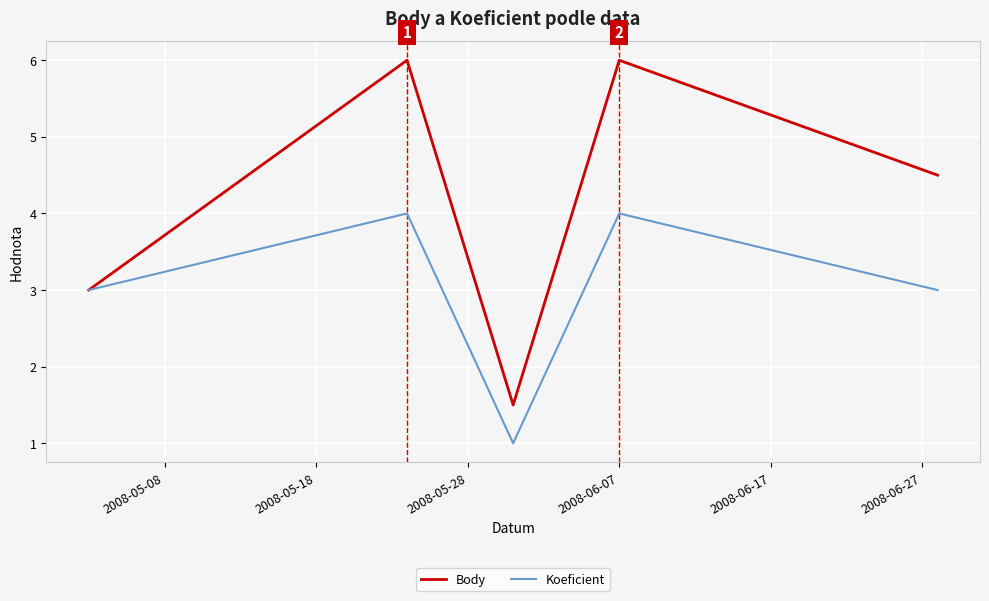

Which series has the largest range (max minus min)?

Body